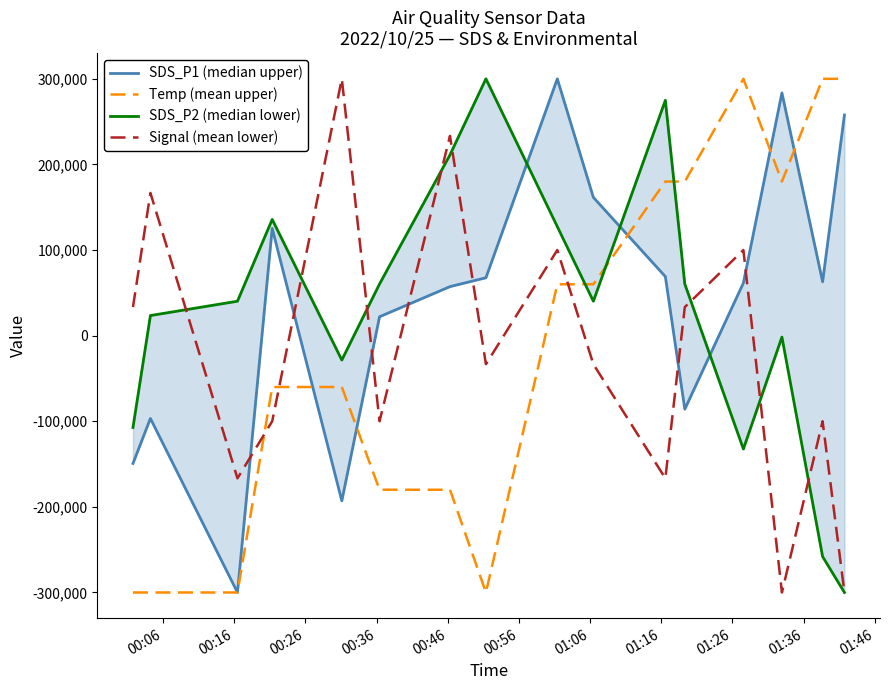

True or false: SDS_P1 (median upper) and Signal (mean lower) cross at least once.

True